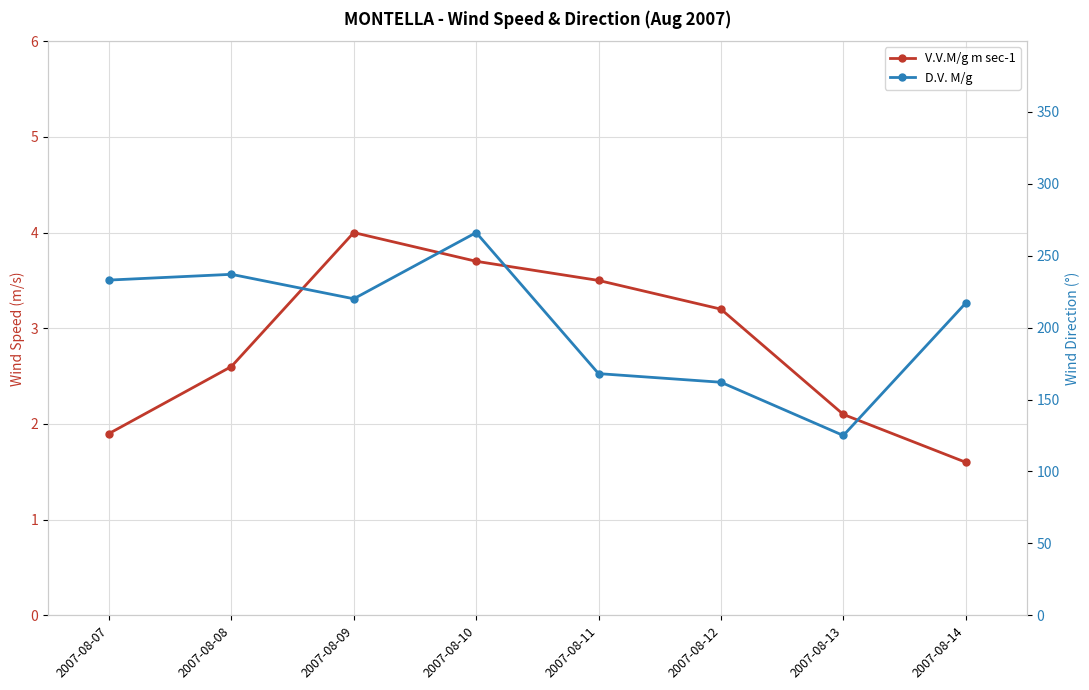

Between 2007-08-12 and 2007-08-07, which is larger?

2007-08-12